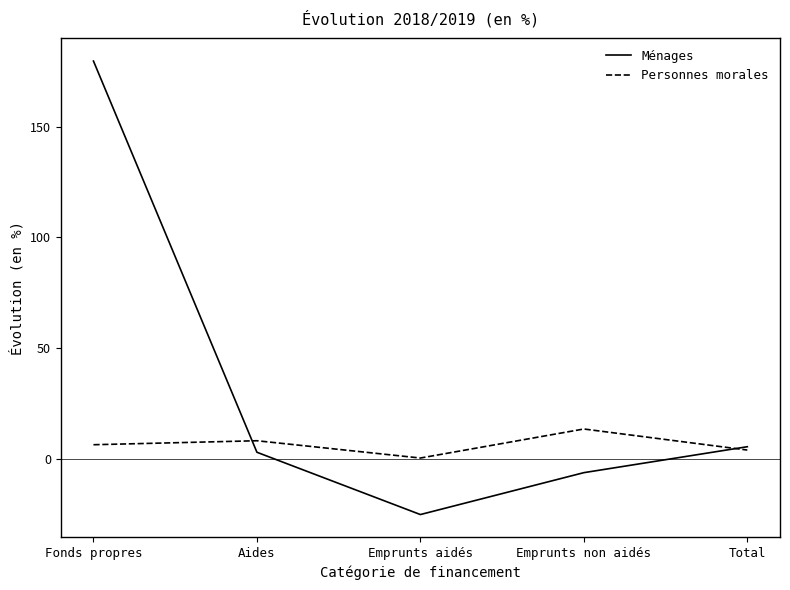

At which category is the sum across all series the highest?

Fonds propres